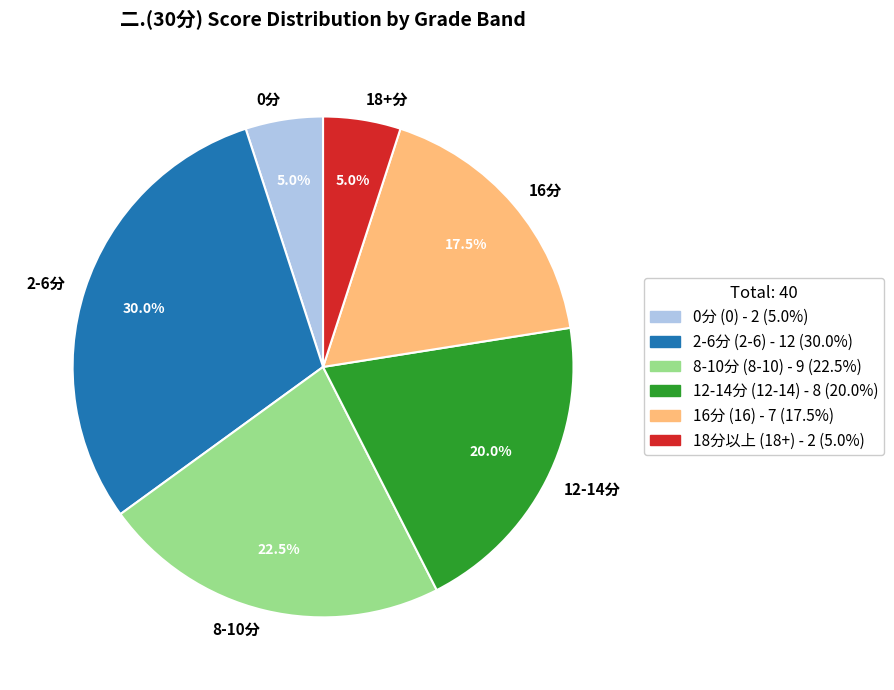

What percentage is NOT represented by 12-14分?

80.0%